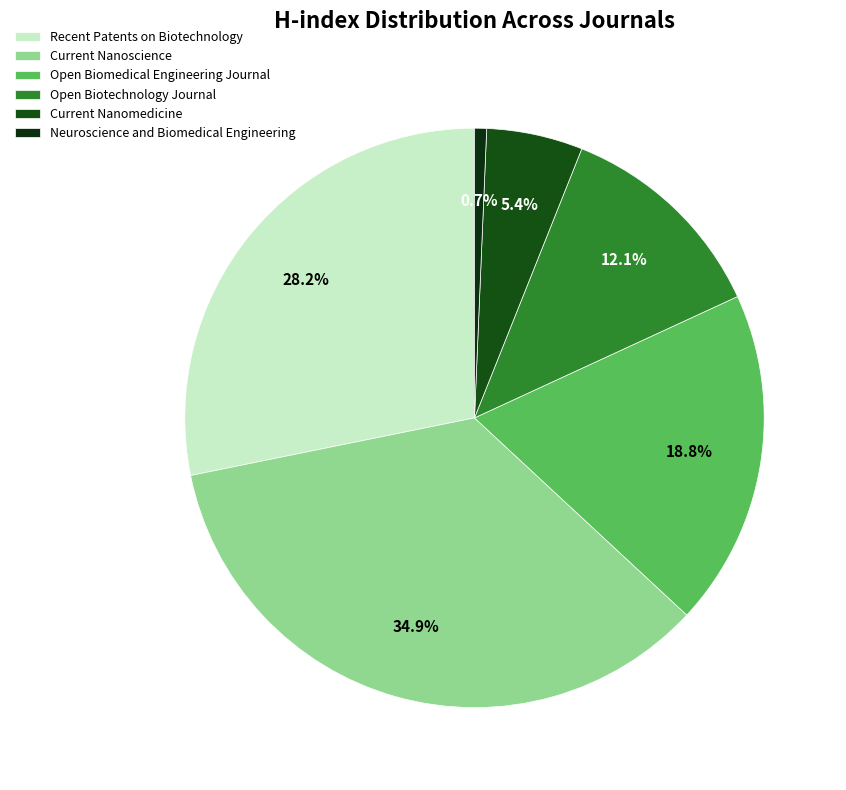

To the nearest percent, what is the combined percentage of Open Biomedical Engineering Journal and Current Nanomedicine?

24%